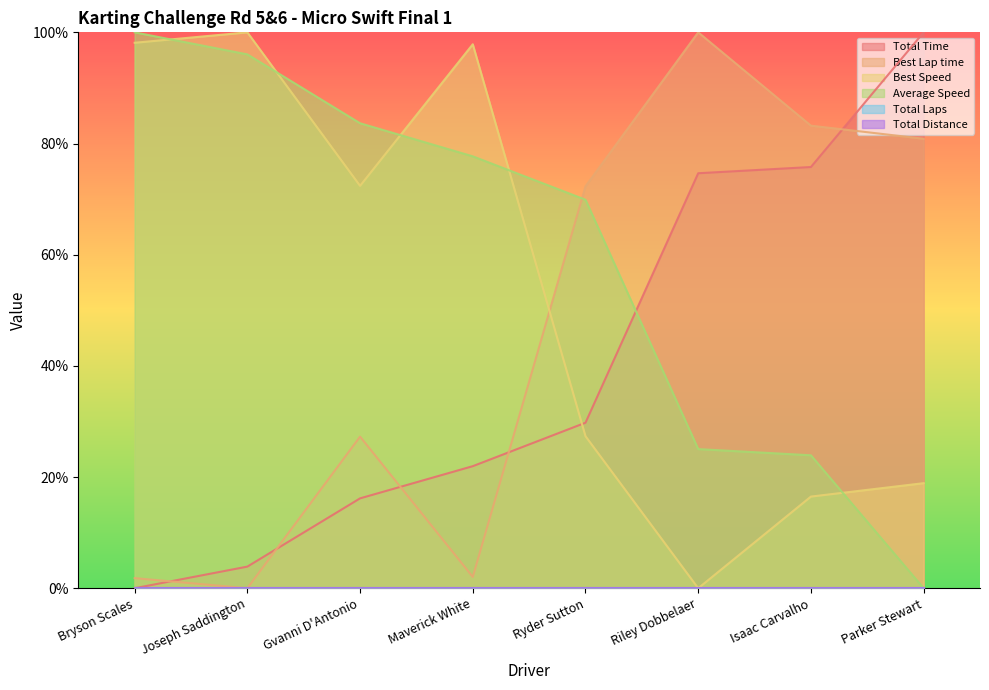

What is the average value of the Average Speed series?

59.5